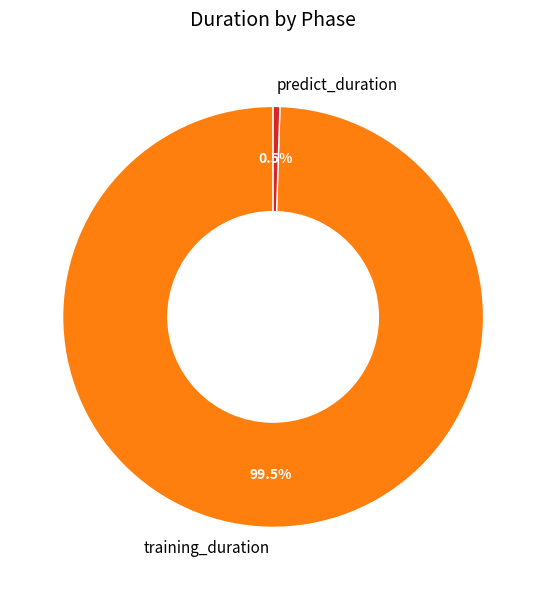

What is the largest slice in the pie chart?

training_duration